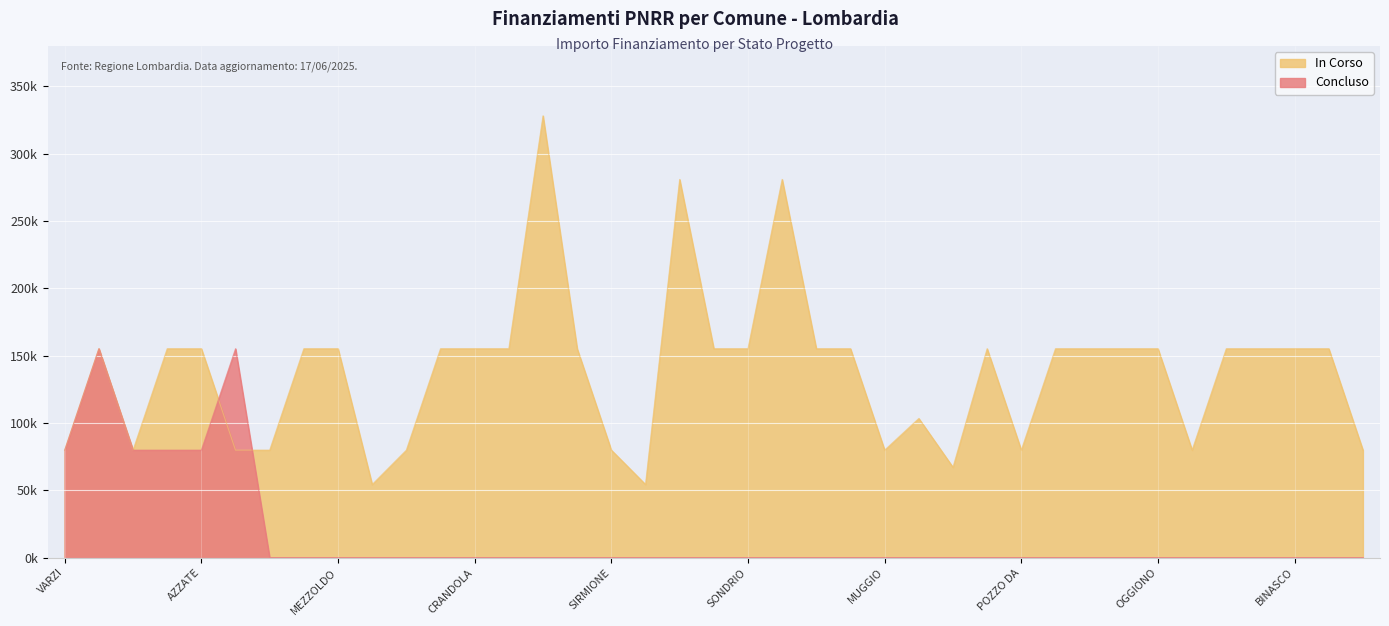

What is the difference between the highest and lowest values at VEDANO OLONA?

54412